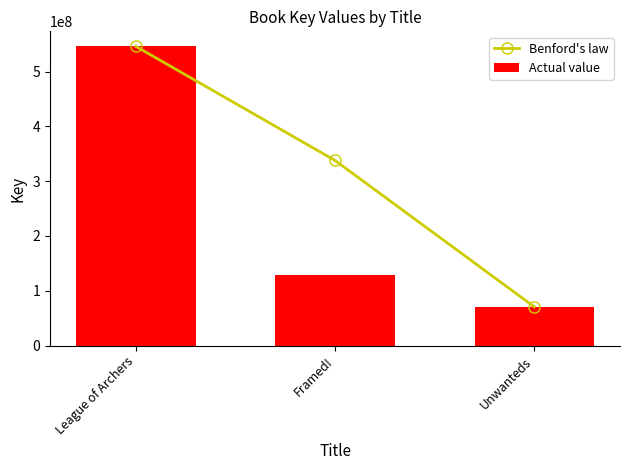

How many data points in Actual value are less than 129538854?

1